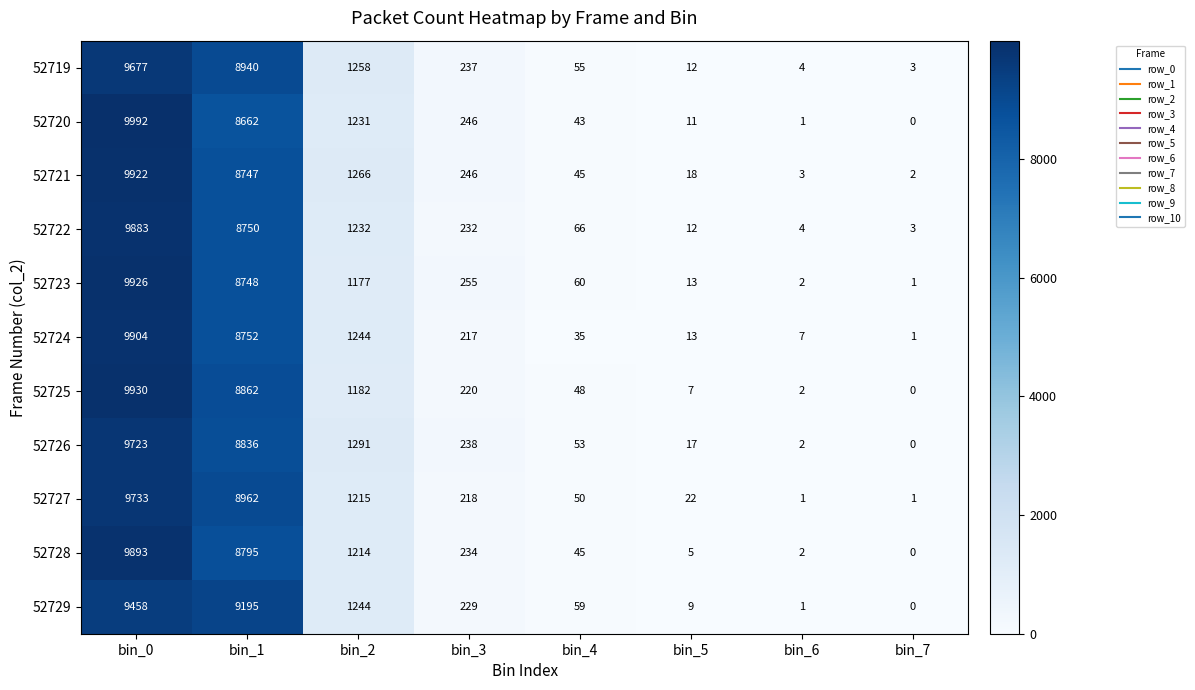

At bin_0, list the series in order from smallest to largest.

52729, 52719, 52726, 52727, 52722, 52728, 52724, 52721, 52723, 52725, 52720